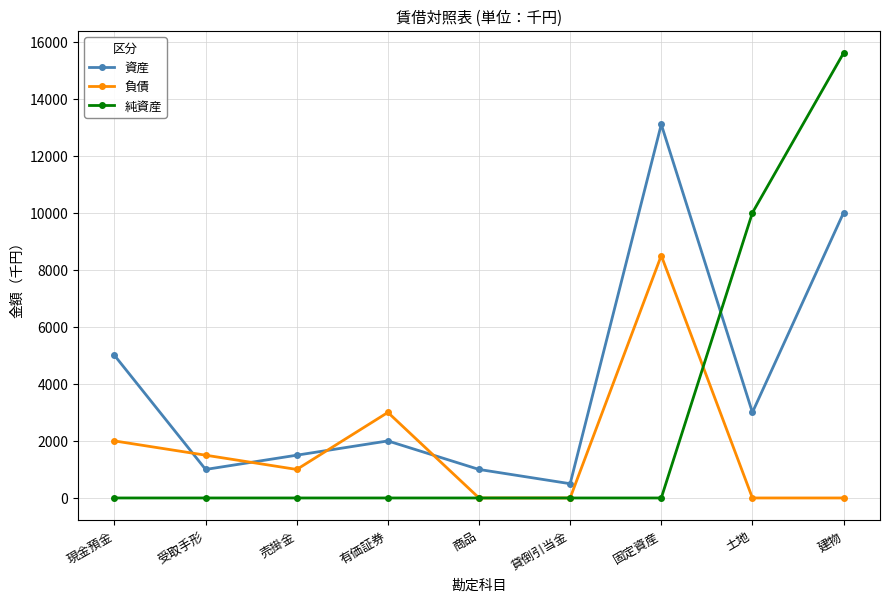

What value does the 資産 series have at 商品, to the nearest 10?

1000